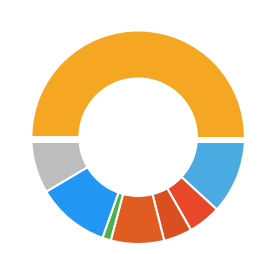

Count the number of slices in the pie.

8